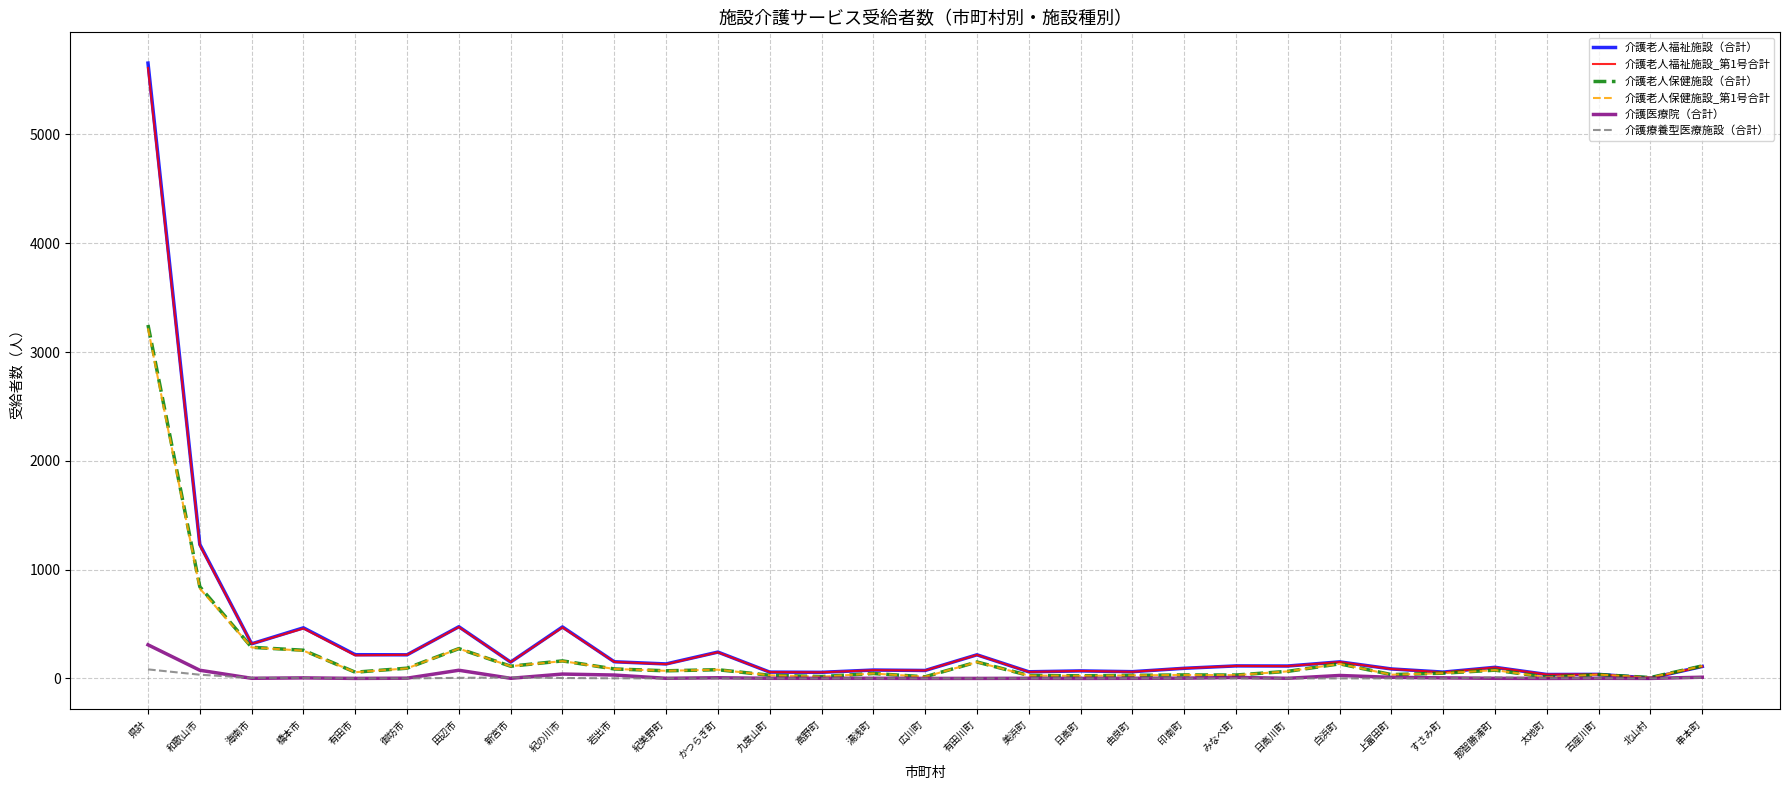

How many lines are shown in the chart?

6